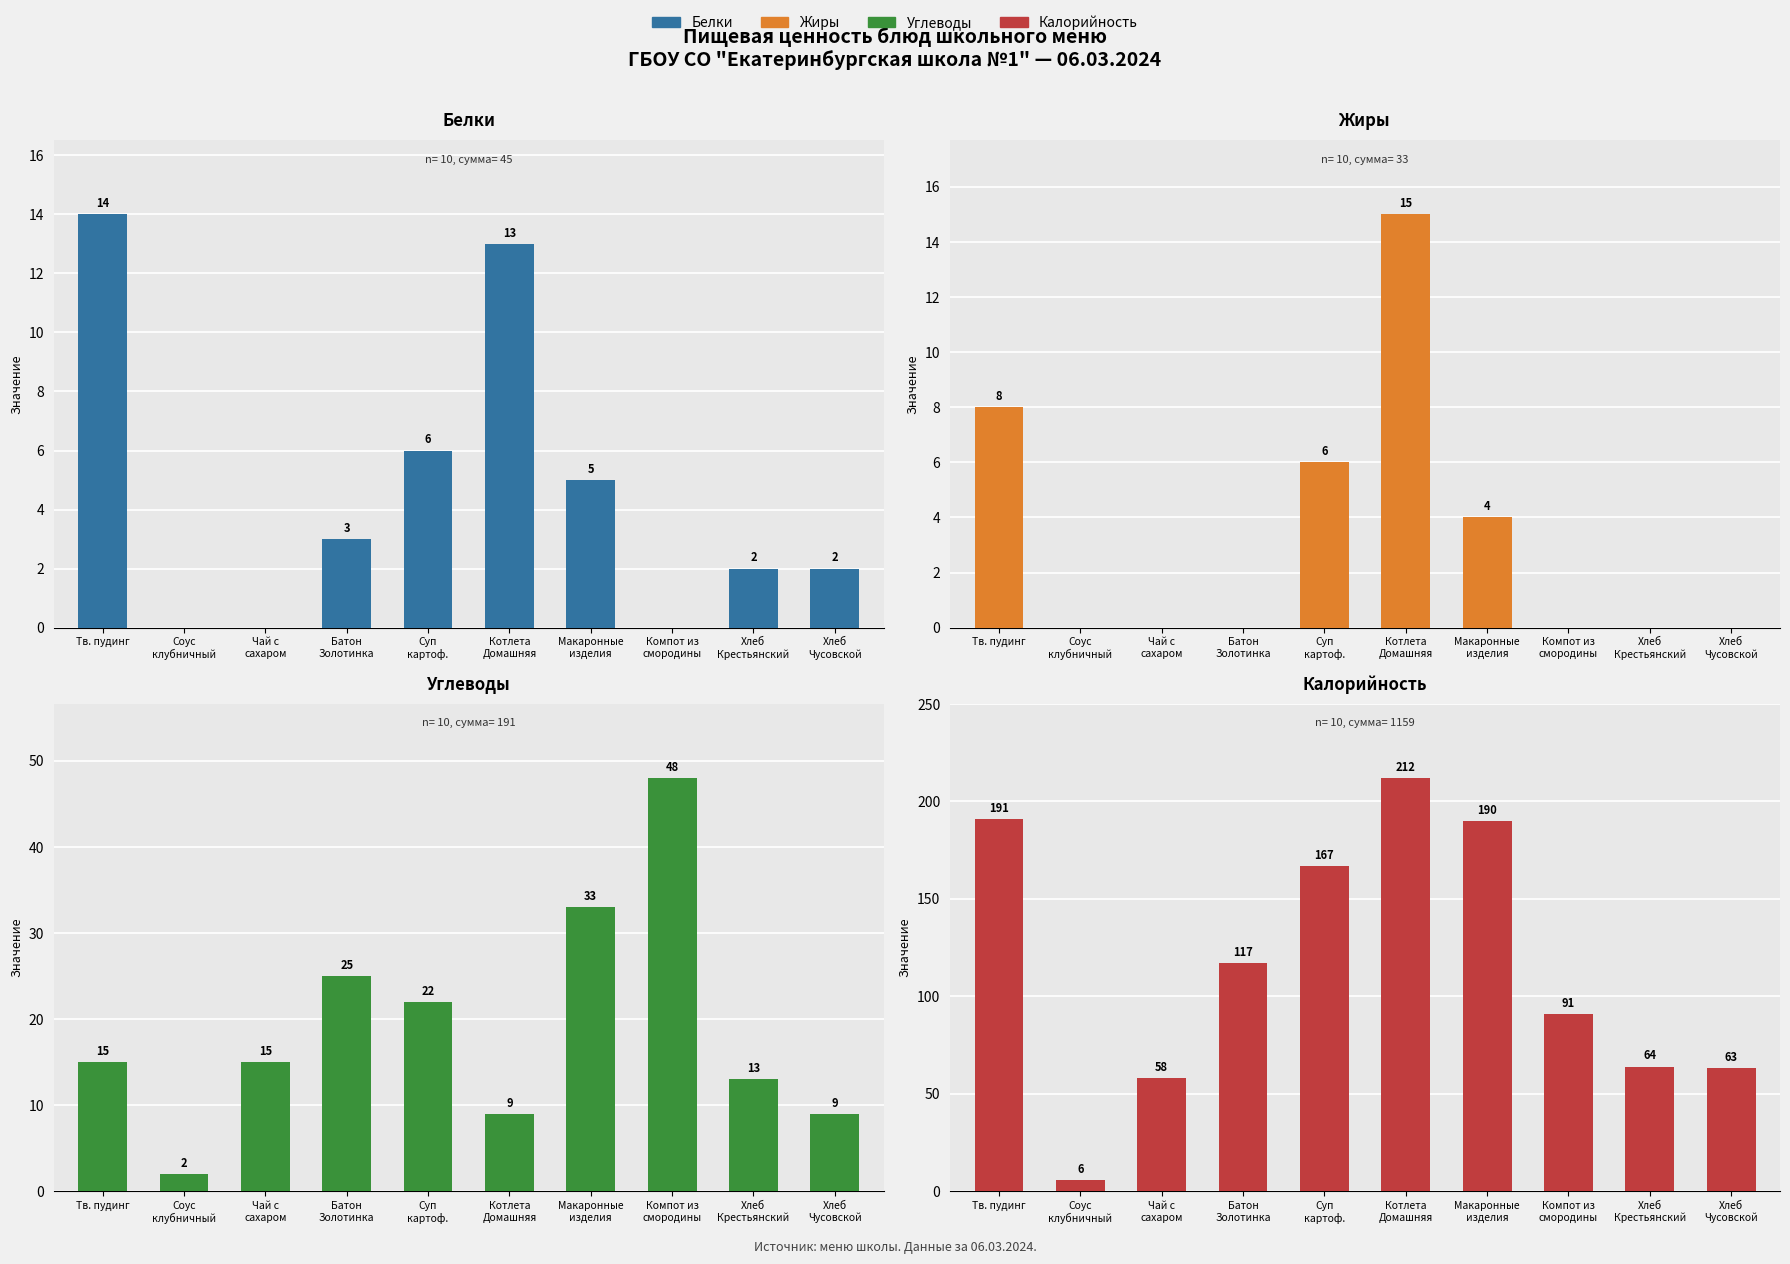

Which series changed the most between Чай с
сахаром and Макаронные
изделия?

Калорийность